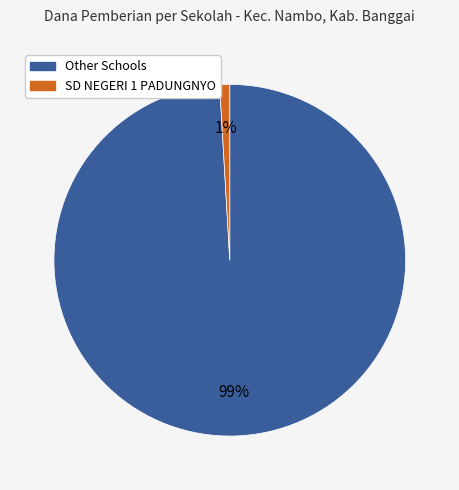

To the nearest percent, what is the average slice percentage?

50%